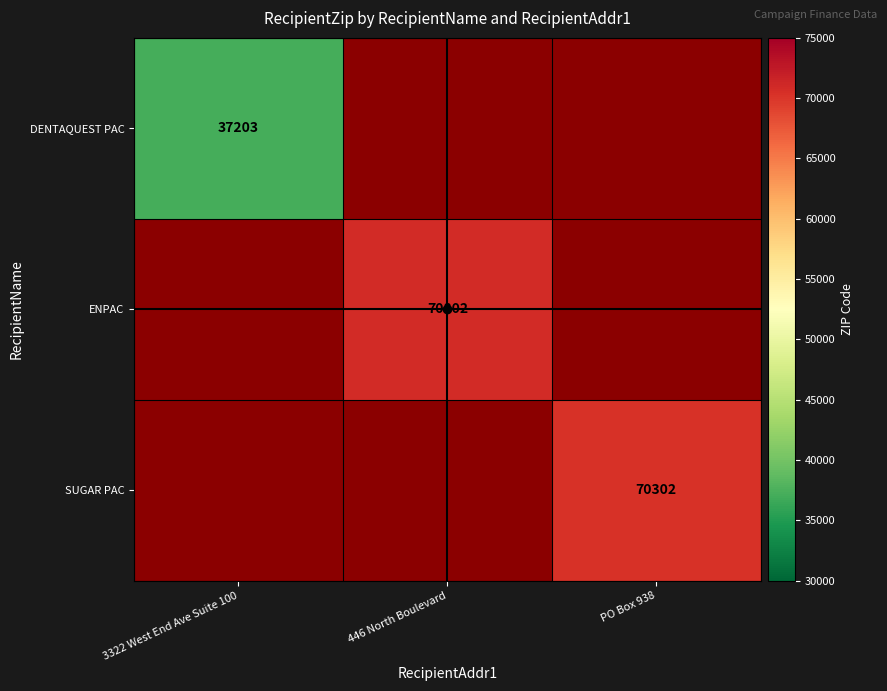

Which label corresponds to the largest value in the chart?

446 North Boulevard